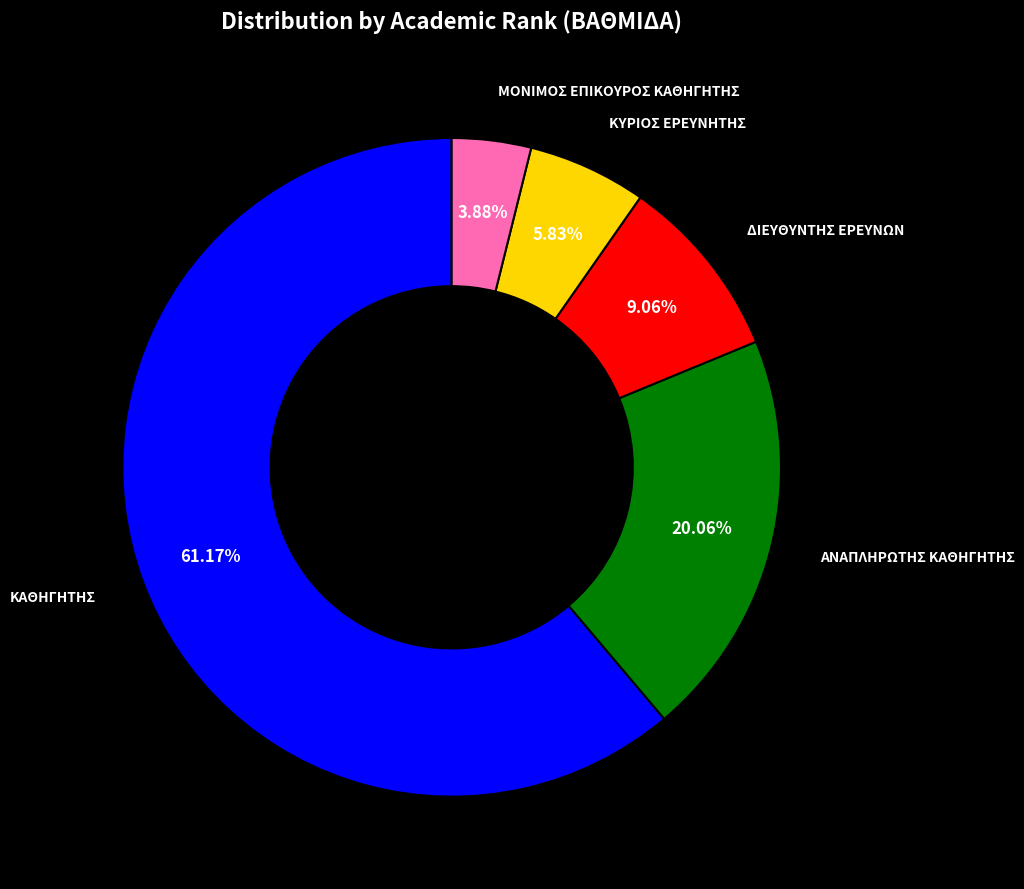

Is the sum of ΚΑΘΗΓΗΤΗΣ and ΔΙΕΥΘΥΝΤΗΣ ΕΡΕΥΝΩΝ greater than half?

Yes